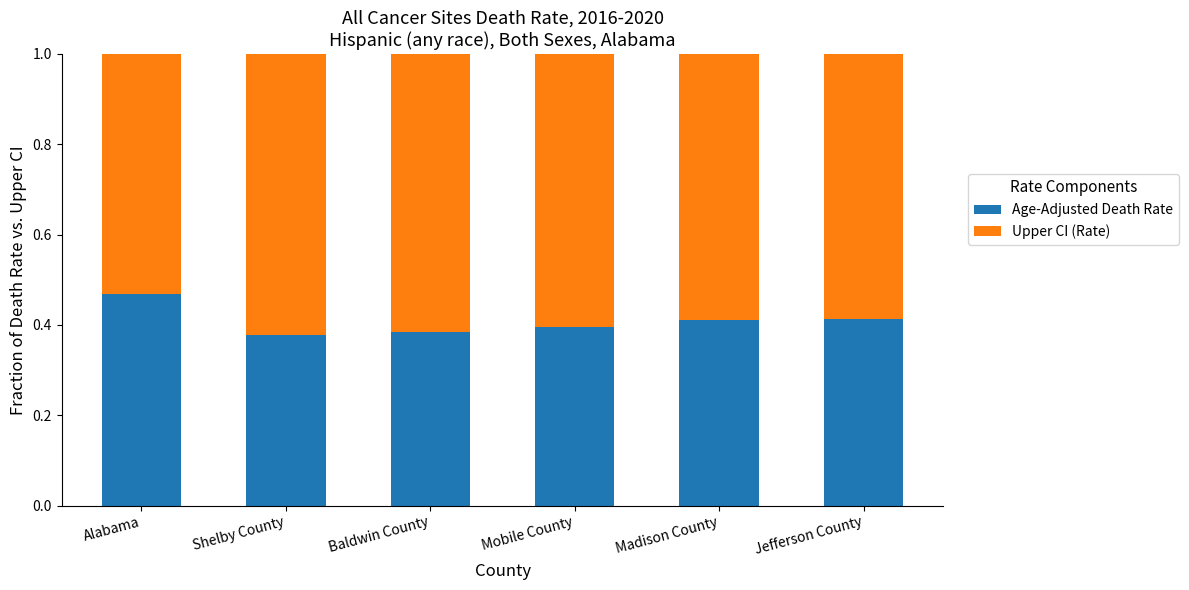

Does the chart contain any negative values?

No